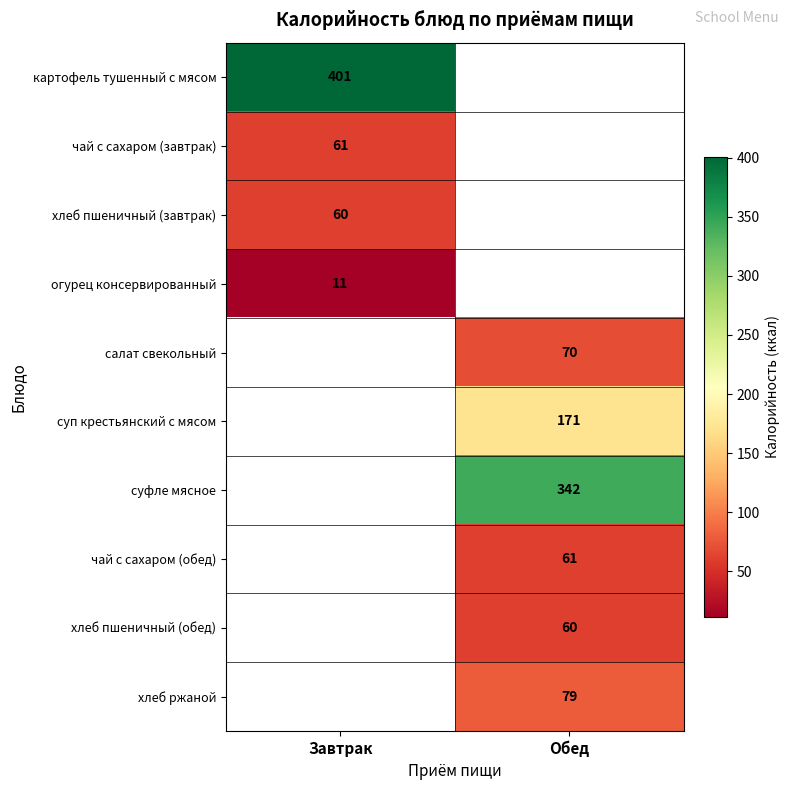

Is it true that суп крестьянский с мясом equals 171 at Обед?

True